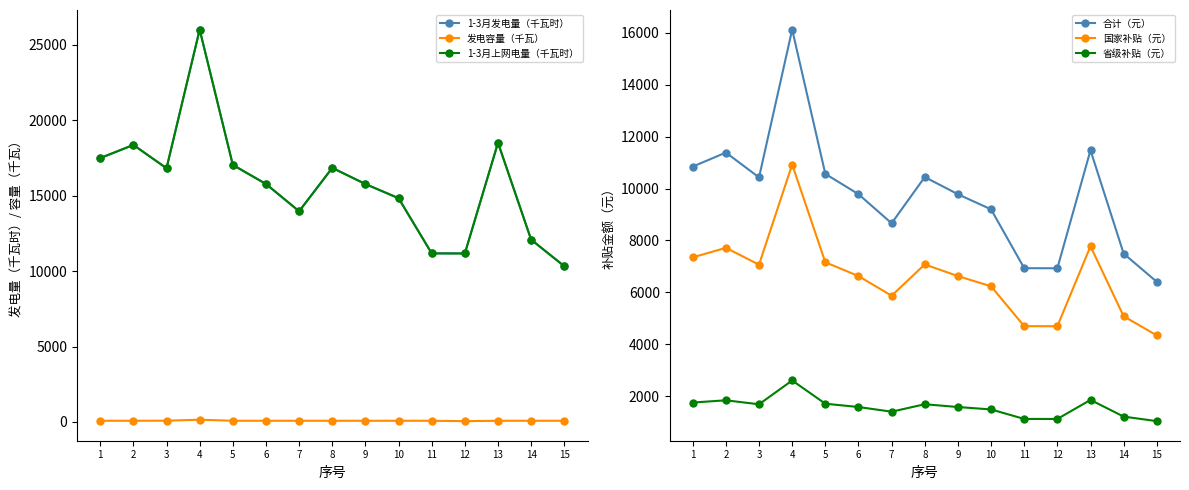

Where is the first local maximum for 国家补贴（元）?

2